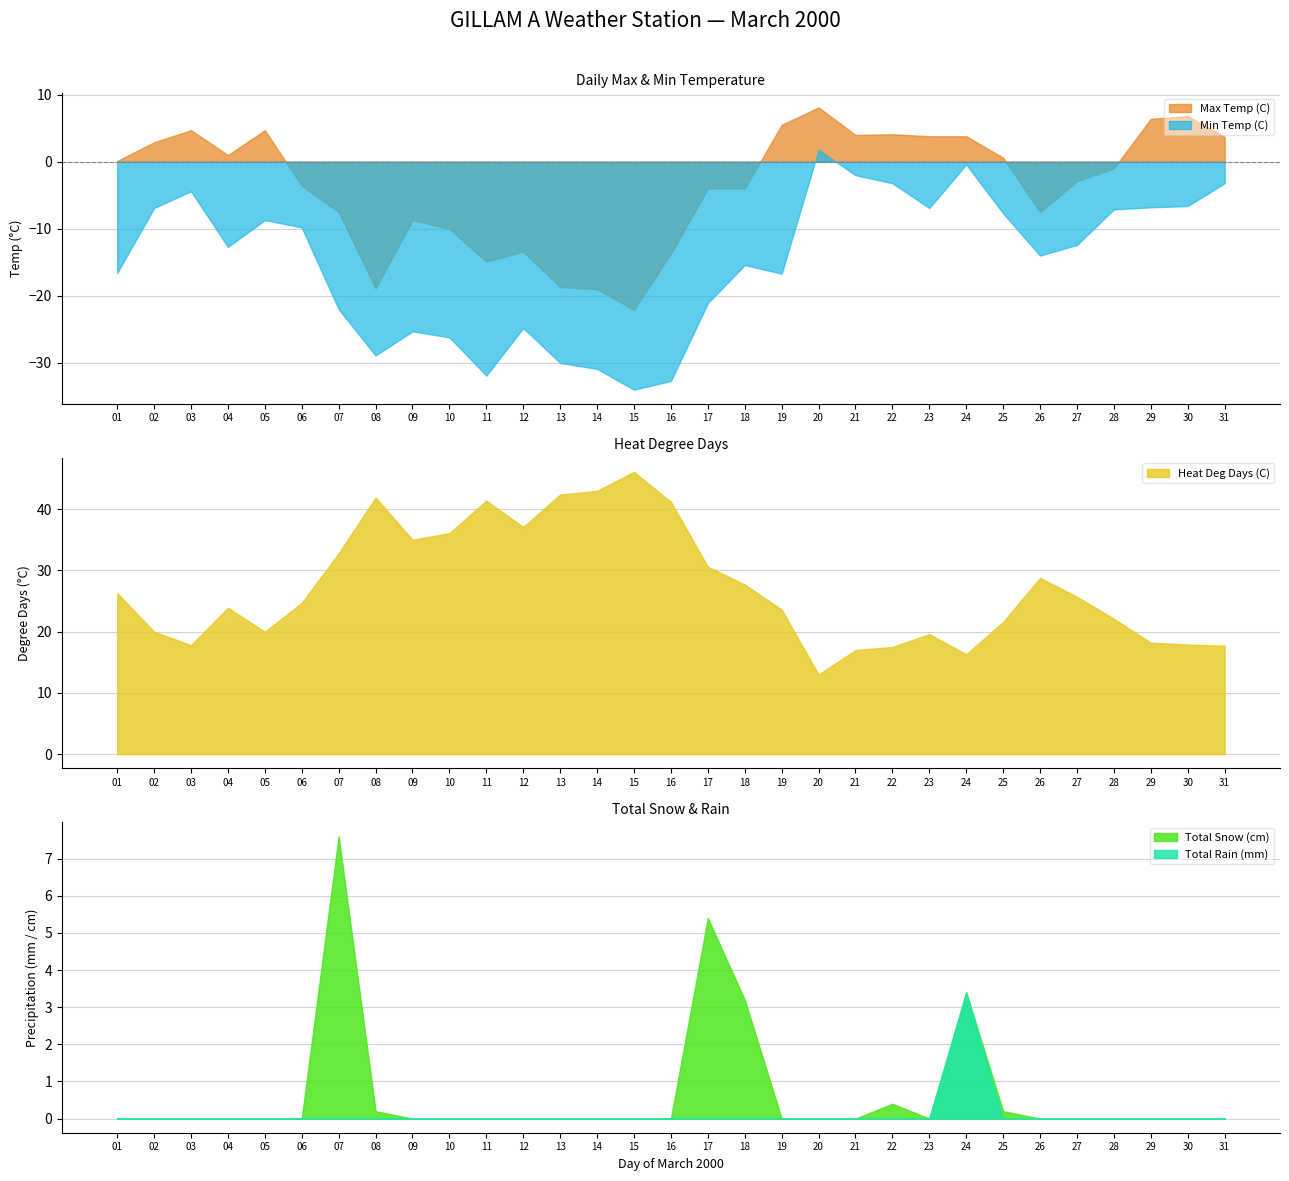

What is the greatest value displayed?

46.1